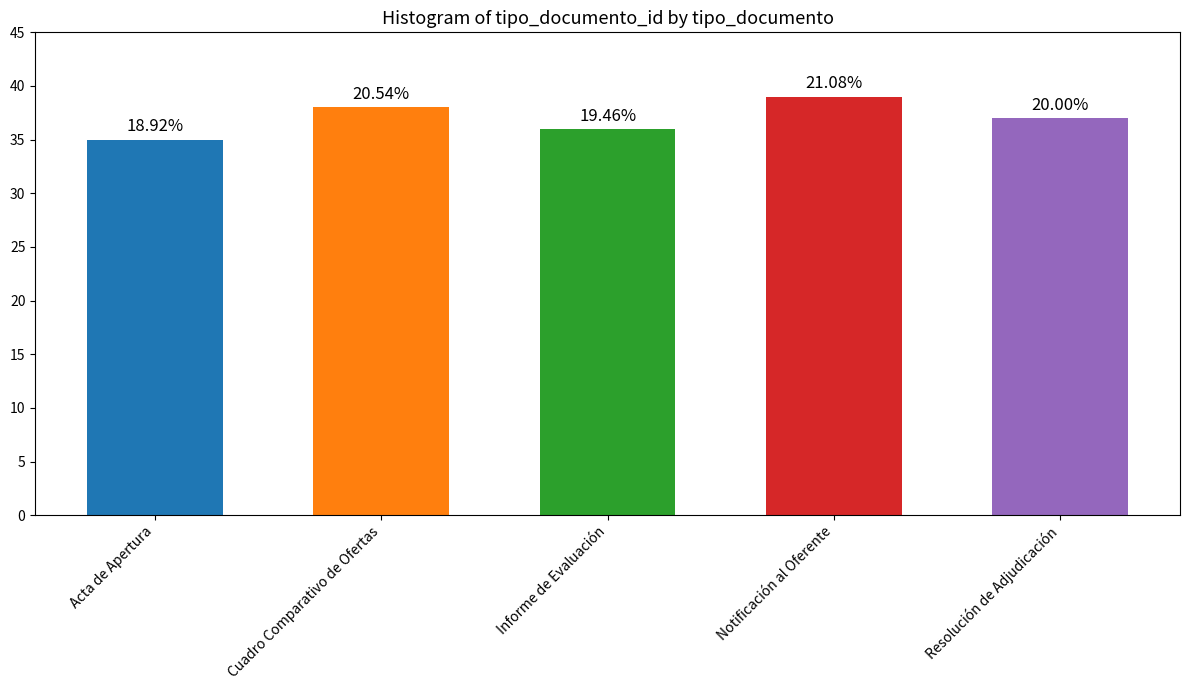

How many bars are there in total?

5